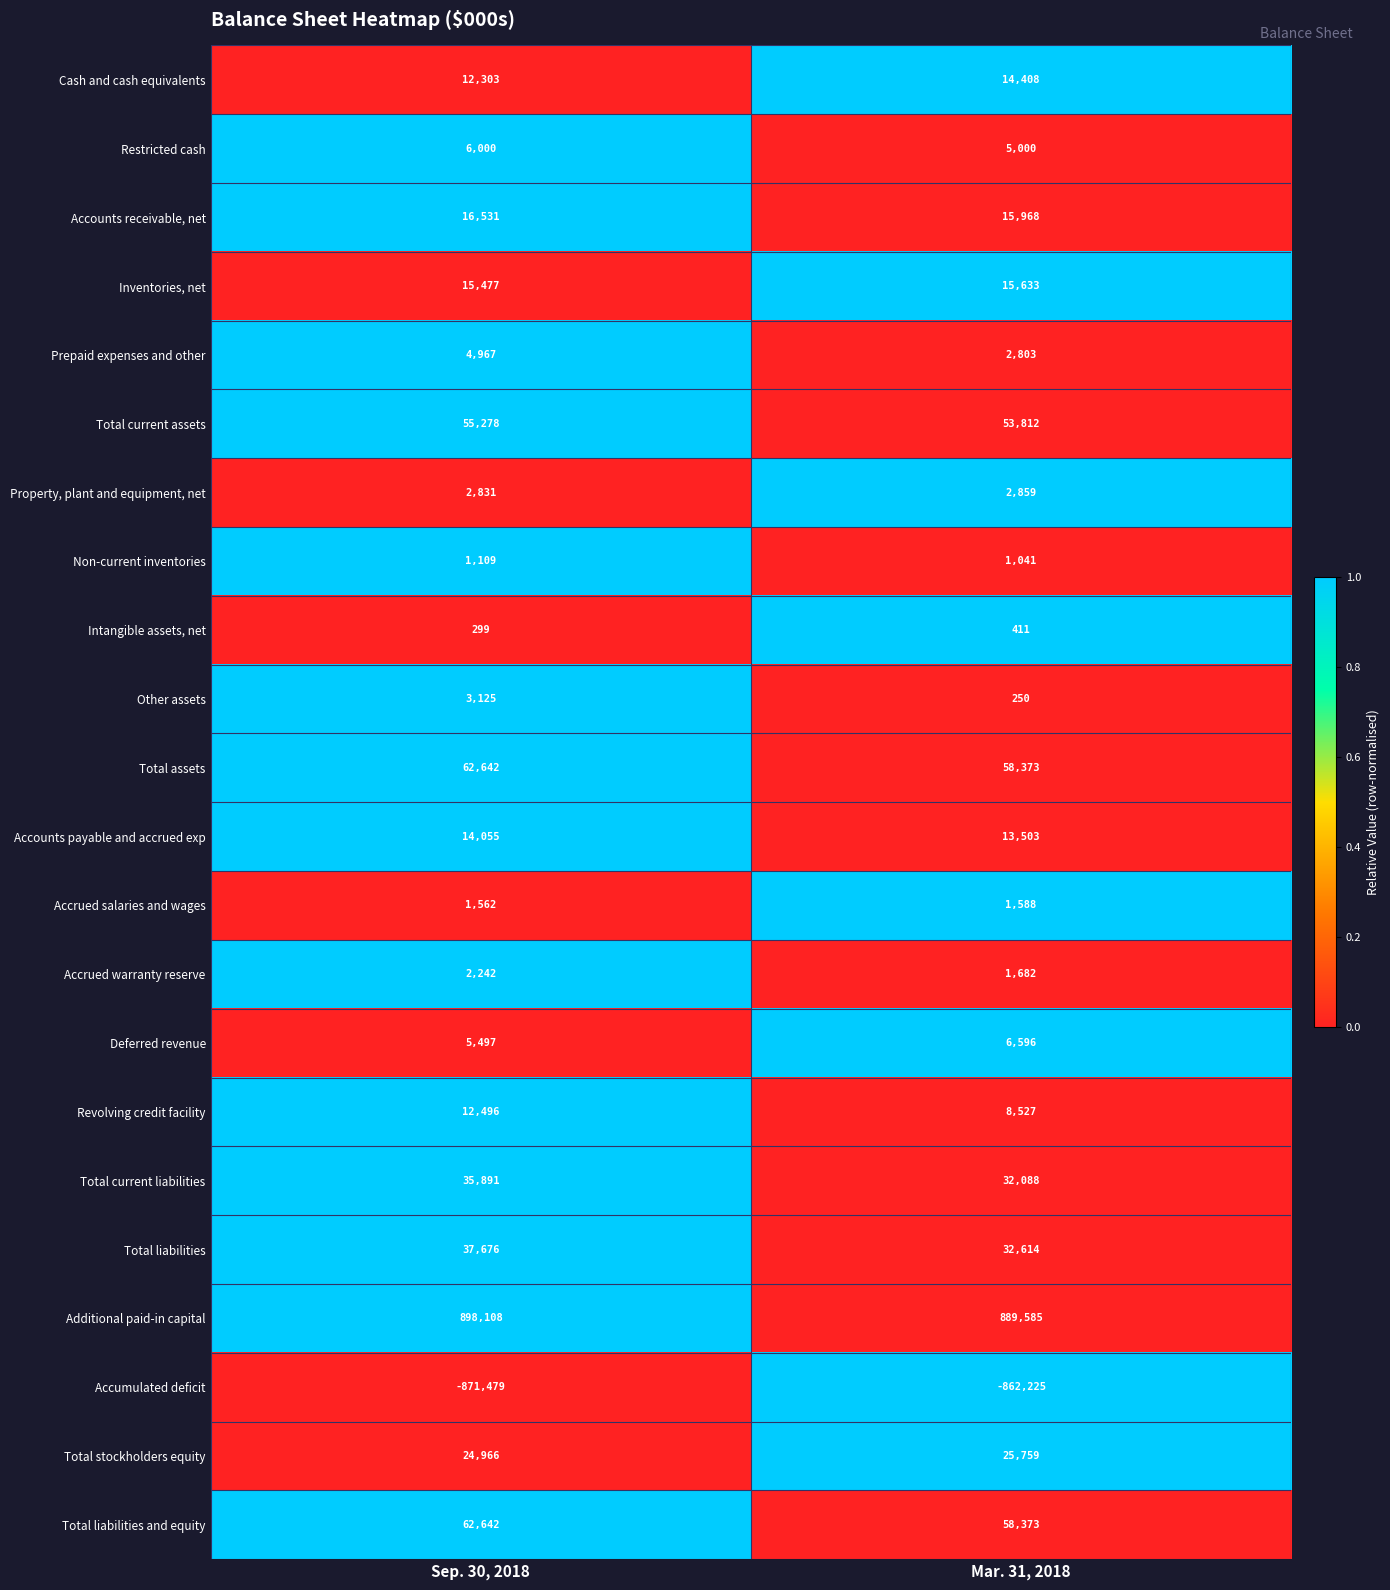

True or false: Deferred revenue has a value of 8350 at Sep. 30, 2018.

False